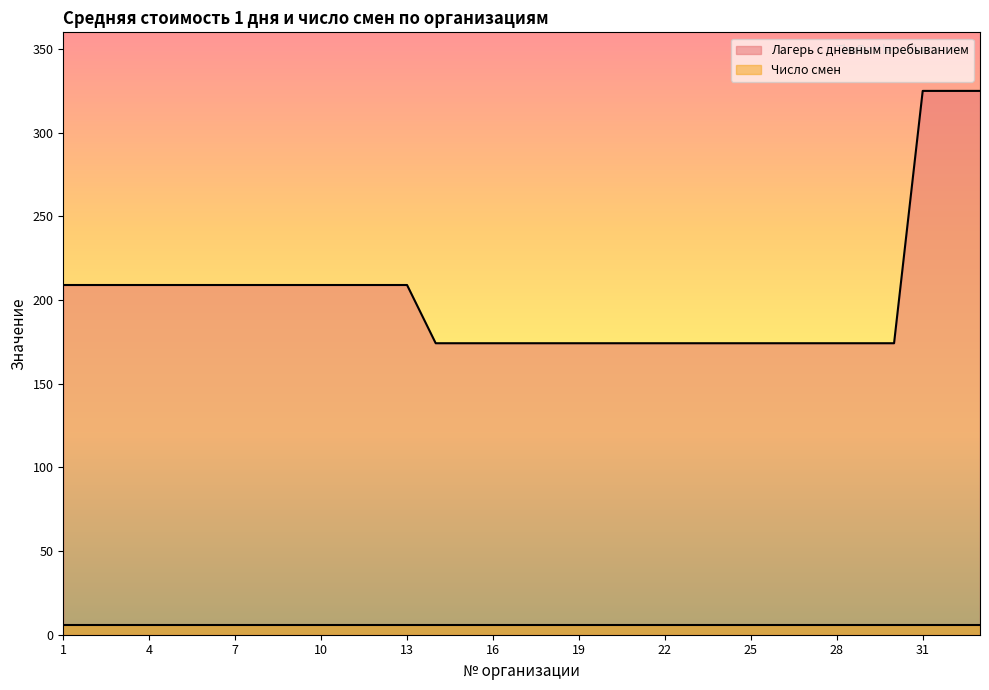

True or false: there are more than 2 points higher than both neighbors.

False